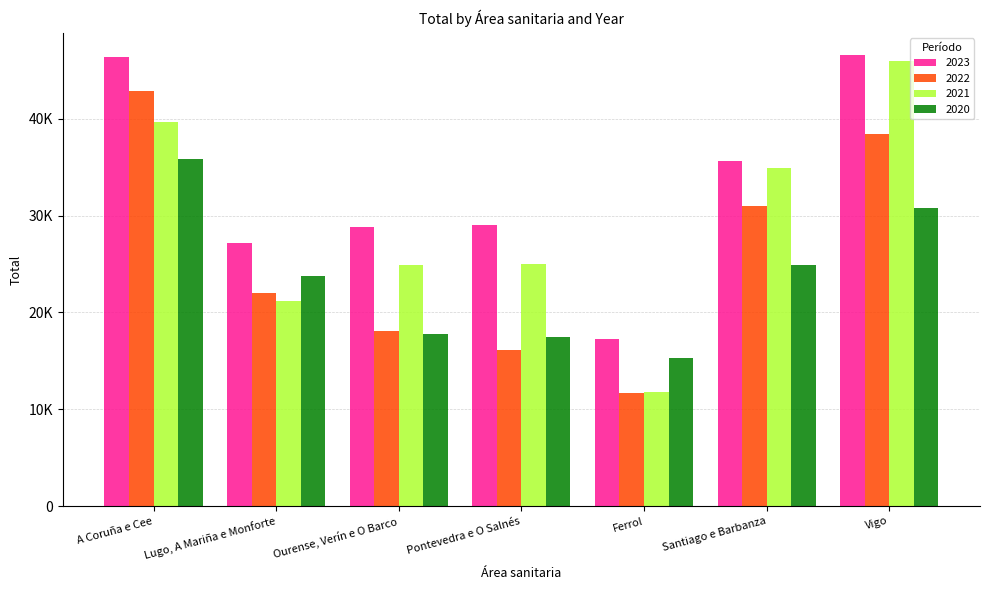

Does the chart contain any negative values?

No